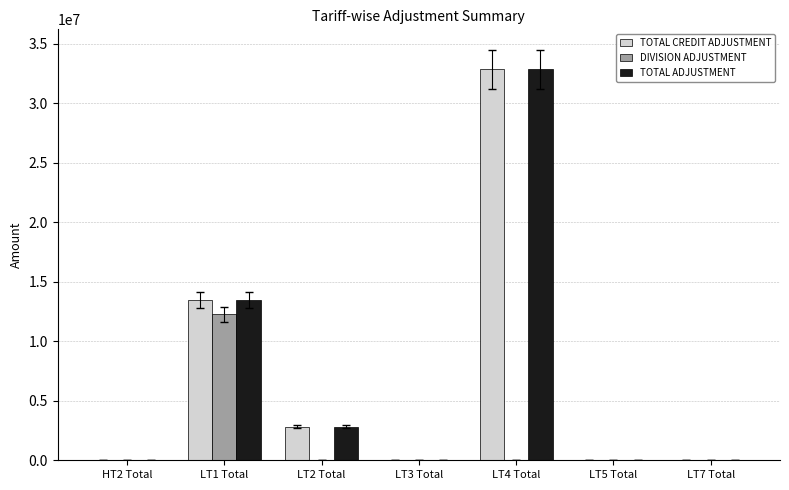

Which category has the highest value in the DIVISION ADJUSTMENT series?

LT1 Total